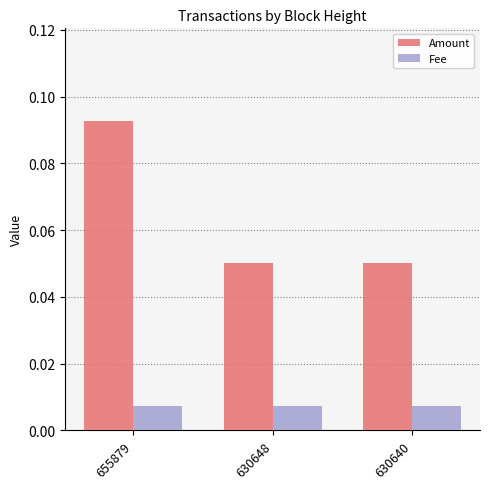

Which series has the widest spread of values?

Amount